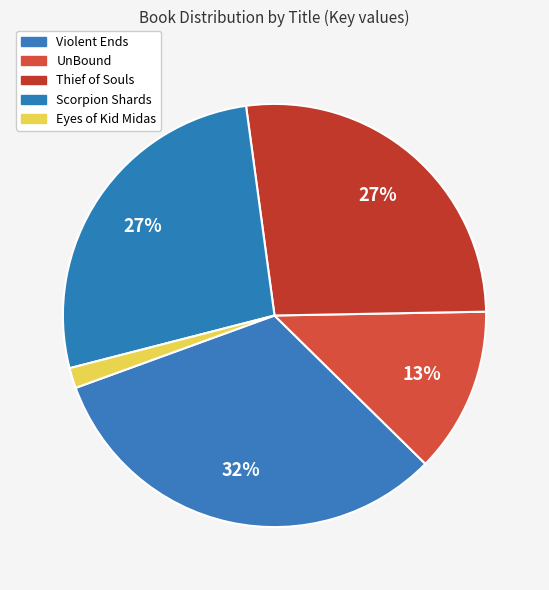

Which slice is the smallest?

Eyes of Kid Midas